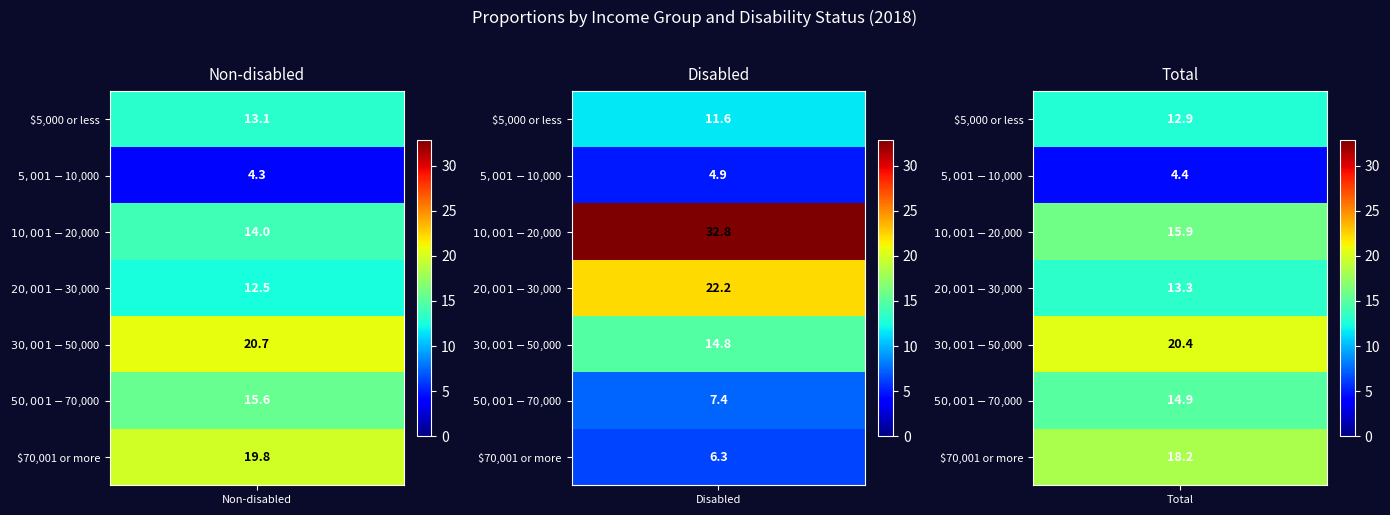

What value does the Disabled series have at $10,001-$20,000?

32.8